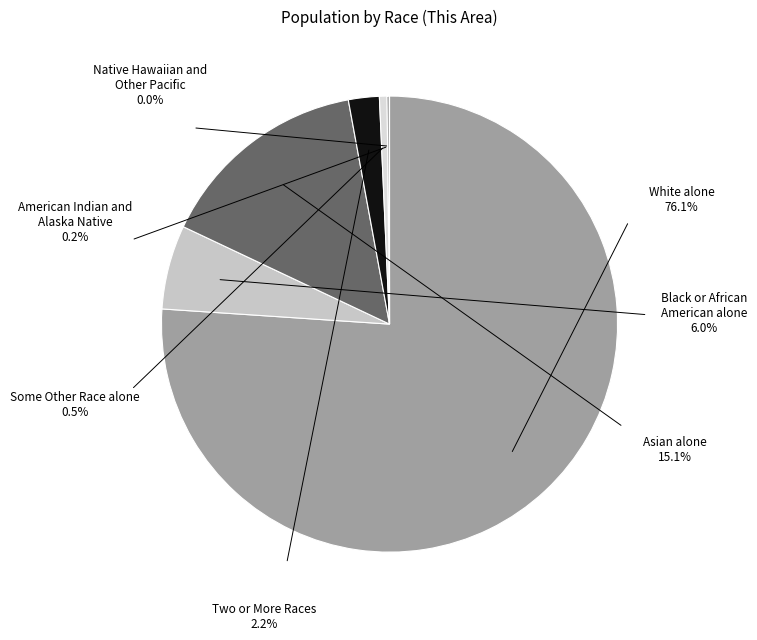

Is it true that Black or African American alone is 6% of the pie?

True